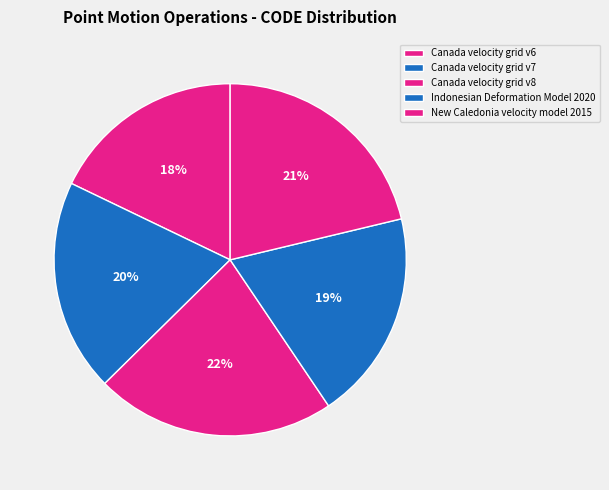

Is there a majority slice in this chart?

No